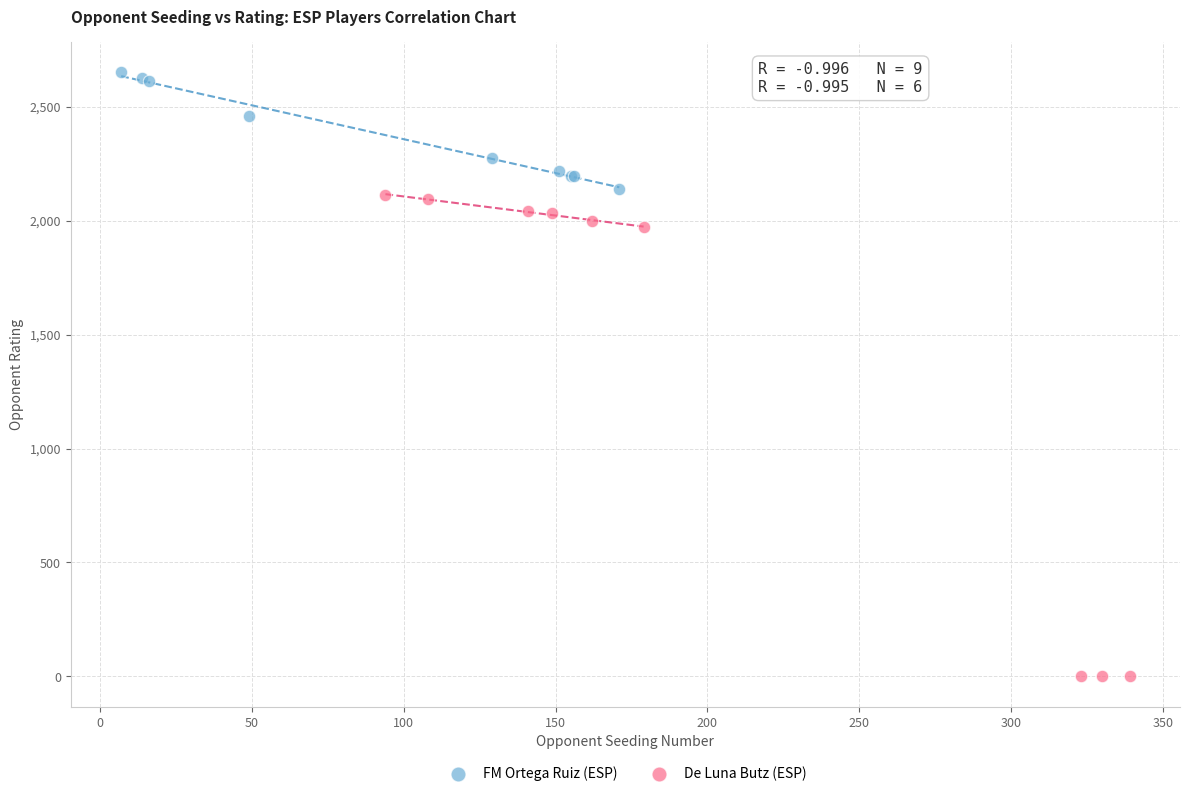

Which series has the largest Y range (max minus min)?

De Luna Butz (ESP)